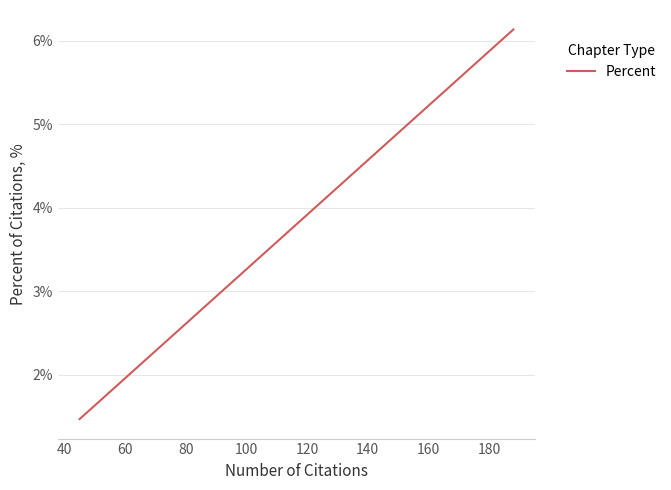

True or false: there are more than 0 points higher than both neighbors.

False